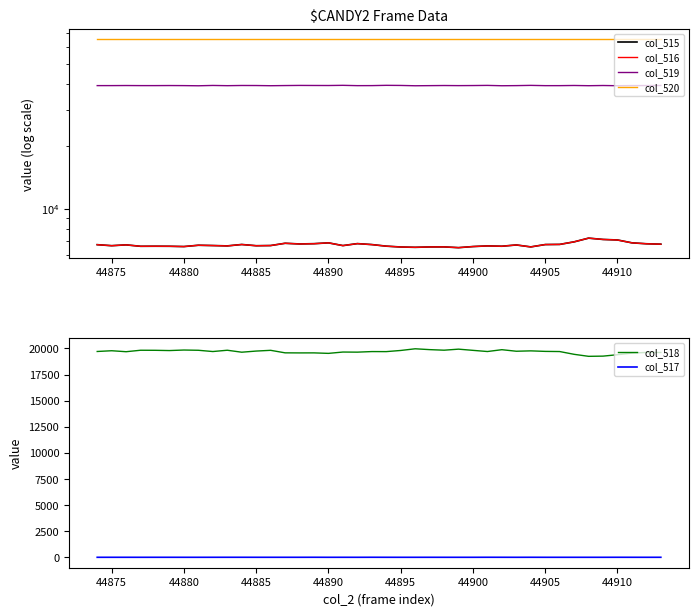

How many categories are shown in the chart?

40